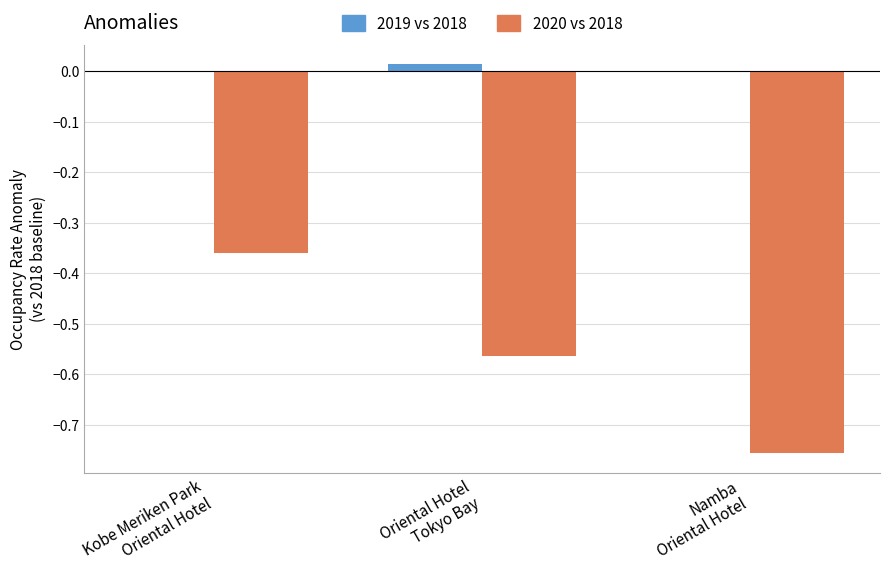

What is the sum of all 2020 vs 2018 values?

-1.7